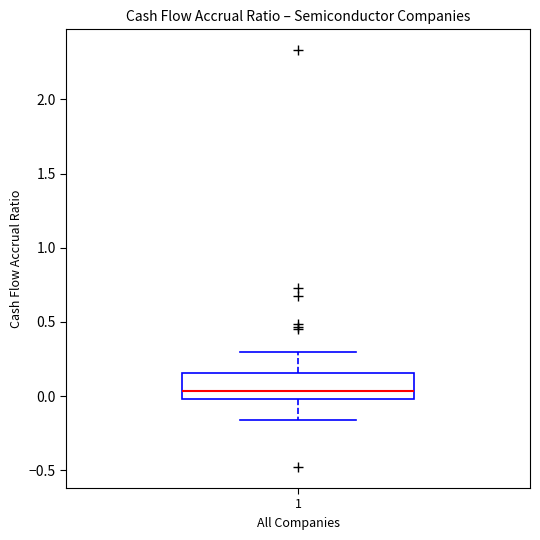

Transcribe this box plot: give where the median line is, the range the box spans, and where the two whiskers end, as read against the y-axis. The values are not printed on the chart, so give them approximately, as read against the axis.

median 0.05, box 0.00 to 0.15, whiskers -0.15 to 0.30